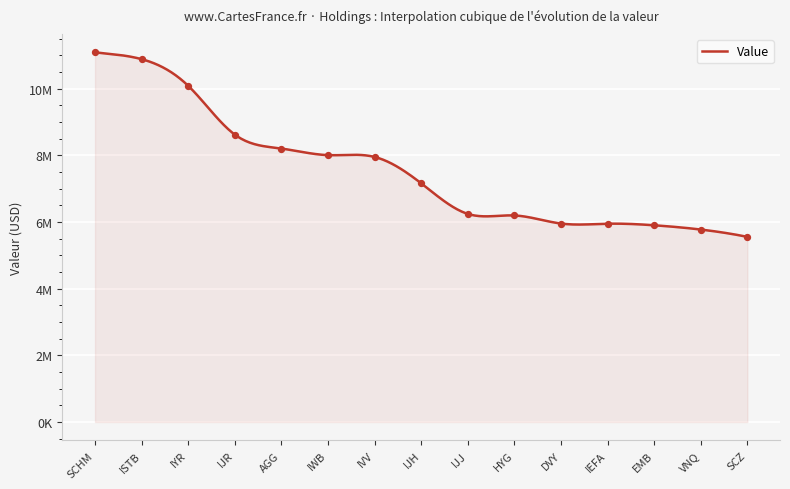

Between HYG and IVV, which is larger?

IVV